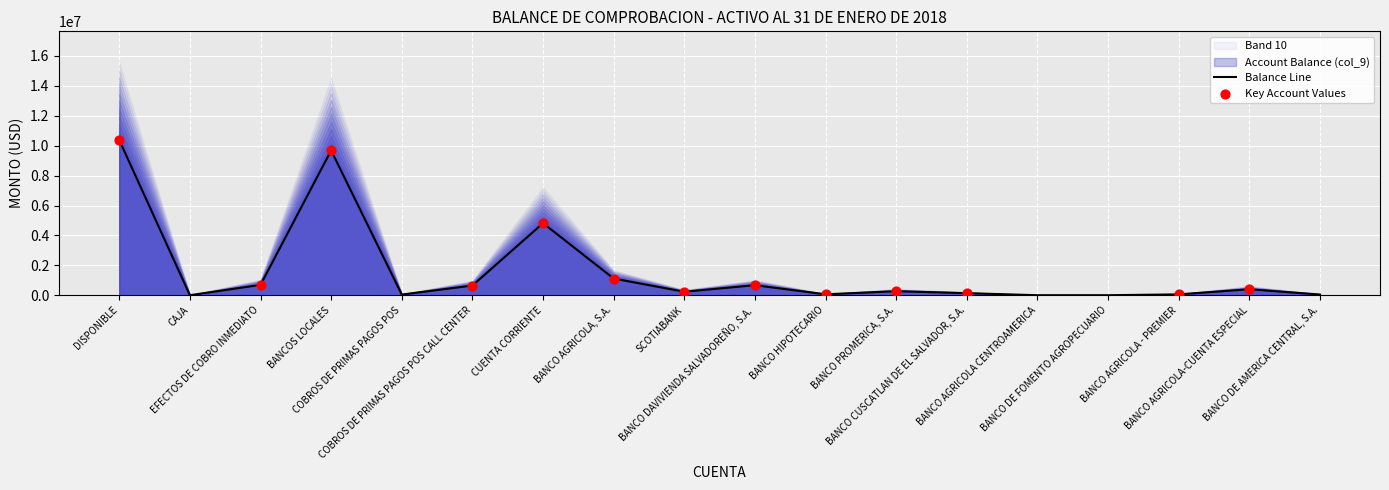

What is the ratio of the value at BANCO PROMERICA, S.A. to the value at BANCO AGRICOLA, S.A.?

0.2